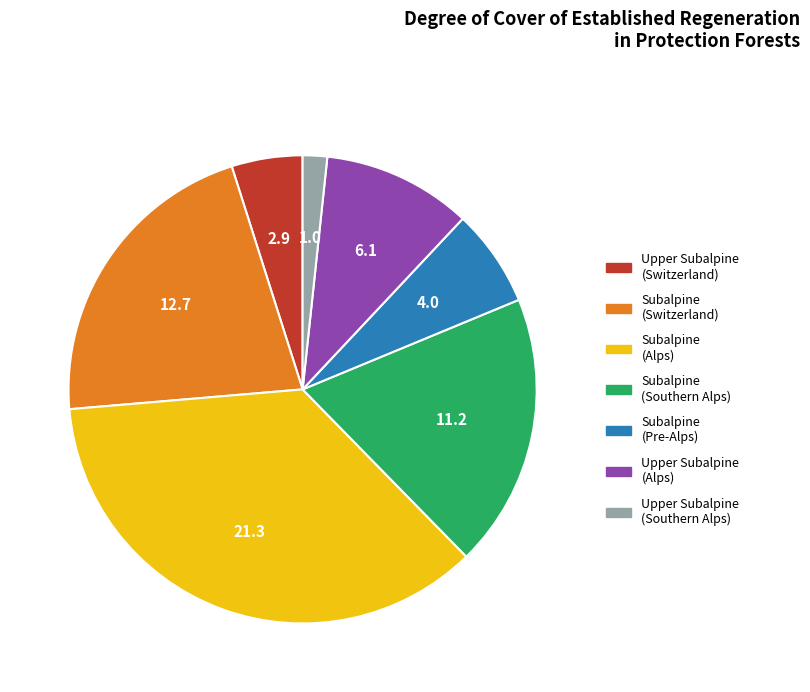

Rank the categories by value from highest to lowest.

Subalpine (Alps), Subalpine (Switzerland), Subalpine (Southern Alps), Upper Subalpine (Alps), Subalpine (Pre-Alps), Upper Subalpine (Switzerland), Upper Subalpine (Southern Alps)